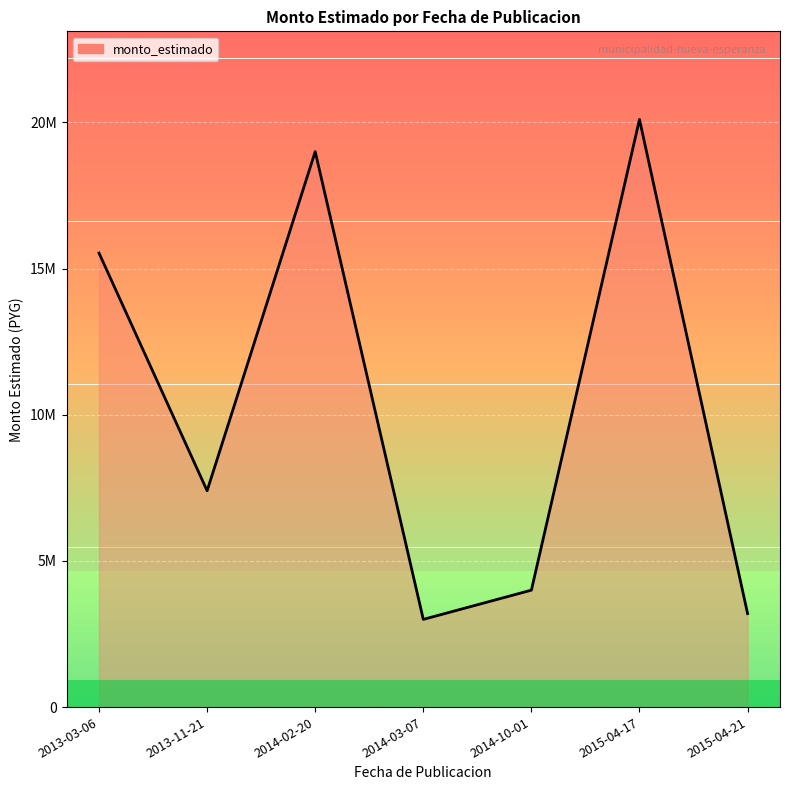

List the labels in order of value, largest first.

2015-04-17, 2014-02-20, 2013-03-06, 2013-11-21, 2014-10-01, 2015-04-21, 2014-03-07